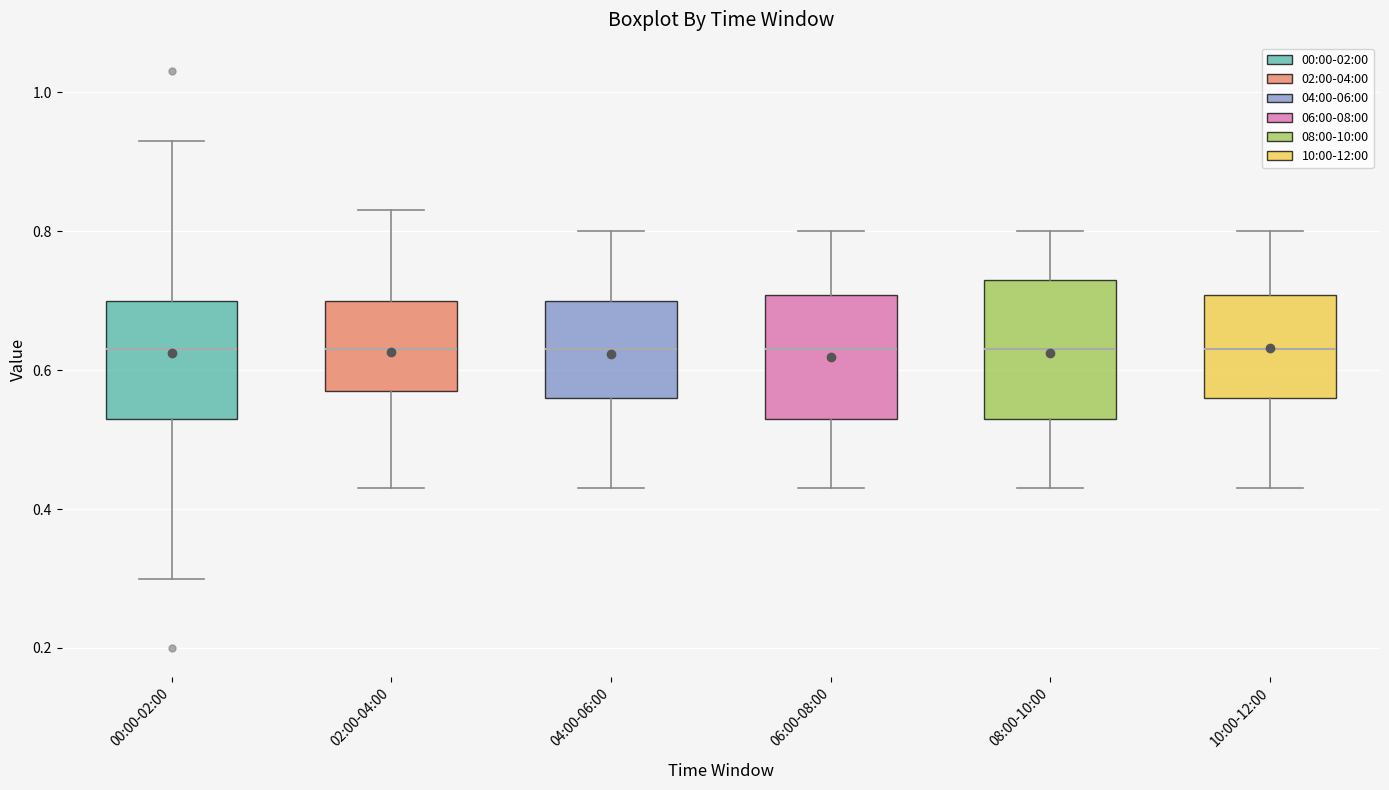

Reading left to right, transcribe this box plot: for each box, give where its median line is, the range the box spans, and where its two whiskers end, as read against the y-axis. The values are not printed on the chart, so give them approximately, as read against the axis.

00:00-02:00: median 0.64, box 0.54 to 0.70, whiskers 0.30 to 0.94
02:00-04:00: median 0.64, box 0.58 to 0.70, whiskers 0.44 to 0.84
04:00-06:00: median 0.64, box 0.56 to 0.70, whiskers 0.44 to 0.80
06:00-08:00: median 0.64, box 0.54 to 0.70, whiskers 0.44 to 0.80
08:00-10:00: median 0.64, box 0.54 to 0.74, whiskers 0.44 to 0.80
10:00-12:00: median 0.64, box 0.56 to 0.70, whiskers 0.44 to 0.80